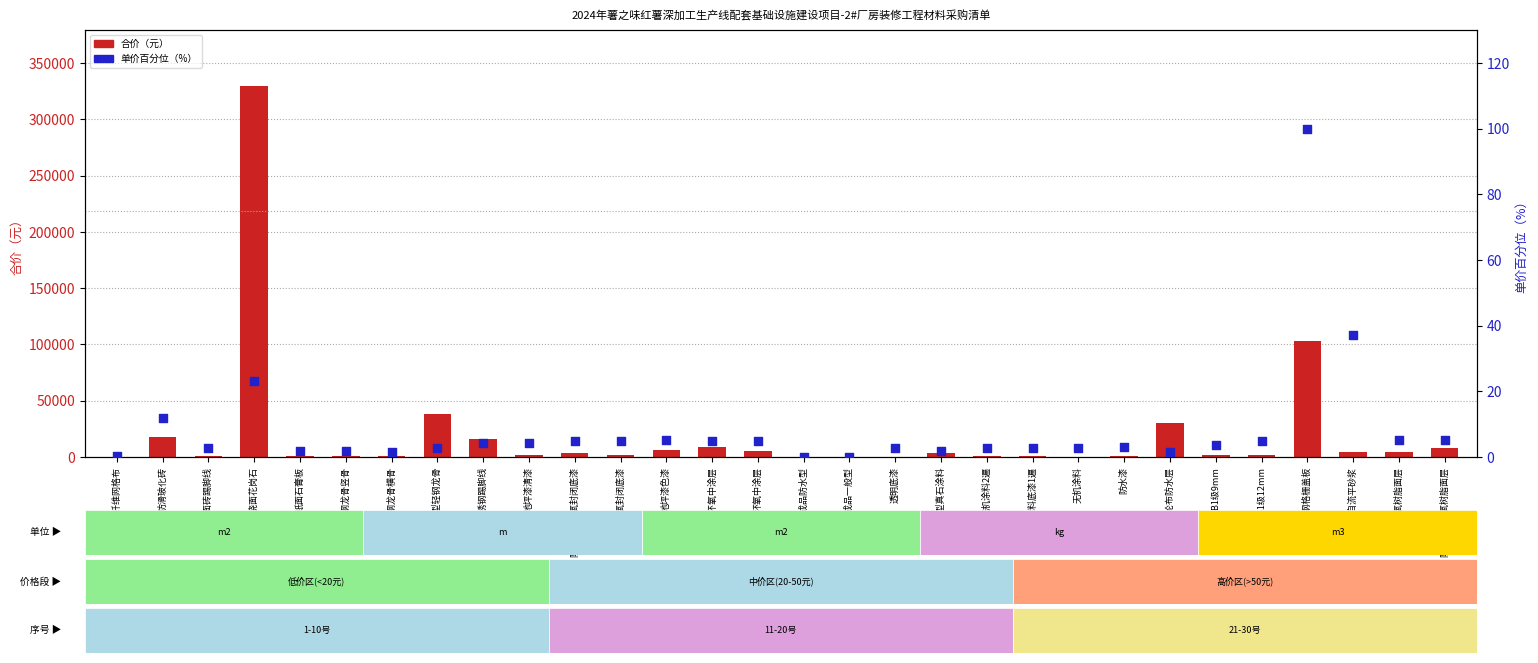

At how many categories does at least one series exceed 301070?

1